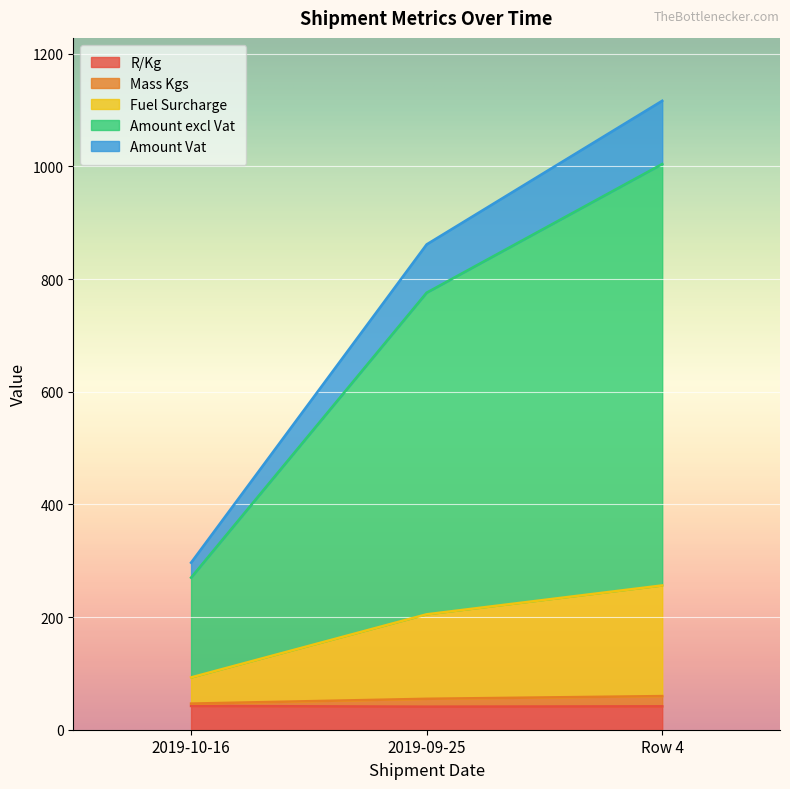

How many data points does each series have?

3